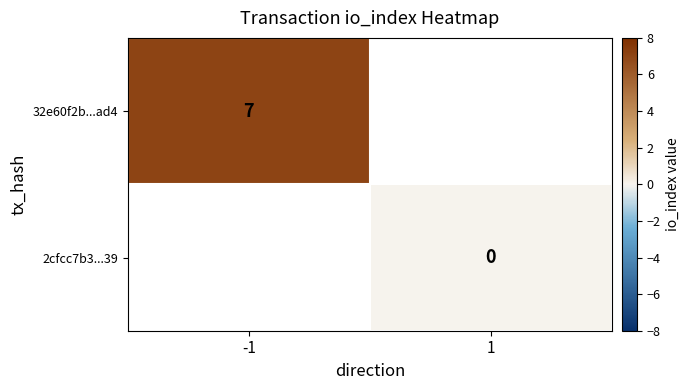

The 32e60f2b...ad4 series shows 10 at -1. True or false?

False